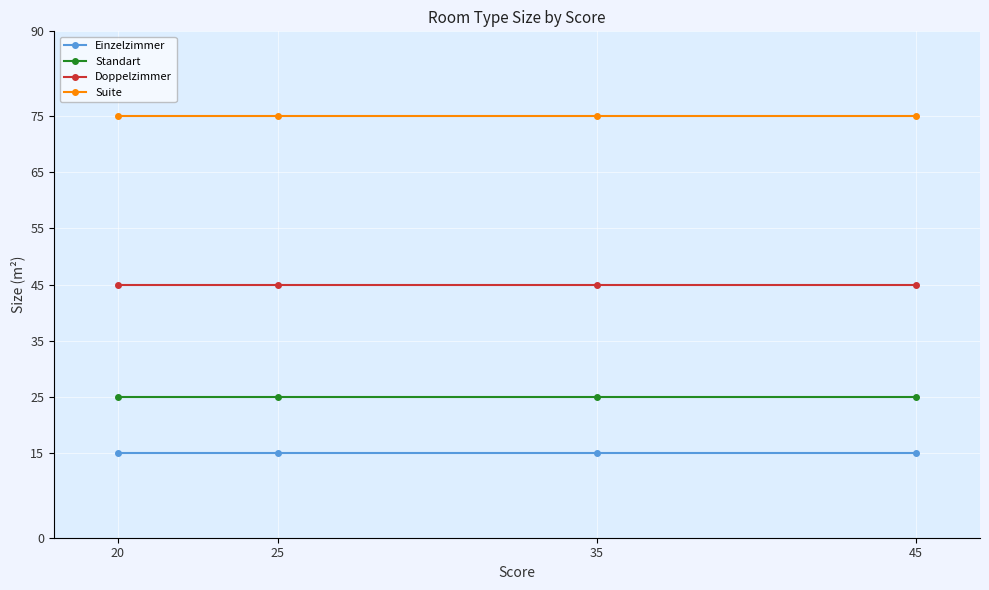

The value of Doppelzimmer at 45 is 45. True or false?

True